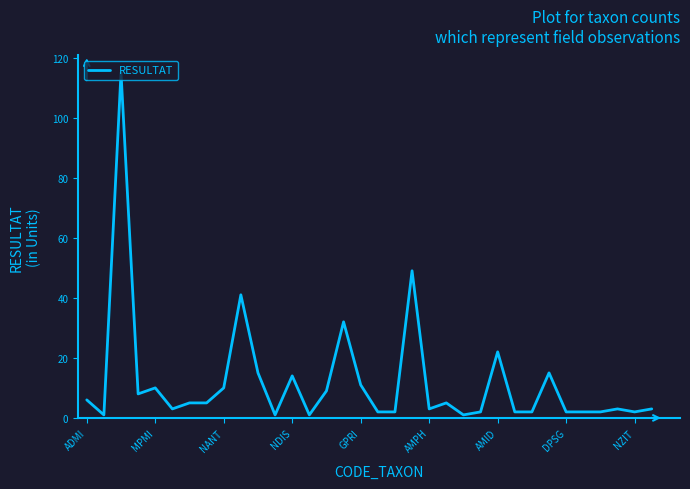

What is the smallest value displayed?

1